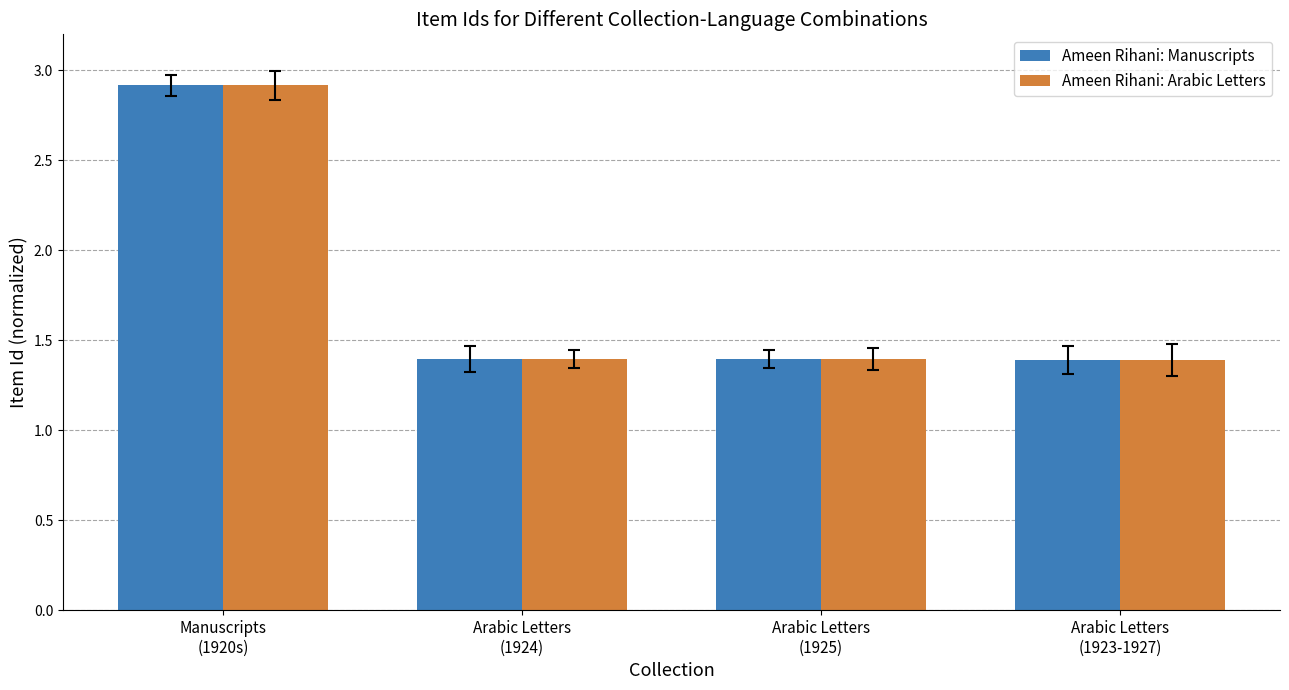

What is the difference between the Ameen Rihani: Arabic Letters values at Arabic Letters
(1923-1927) and Manuscripts
(1920s)?

1.5